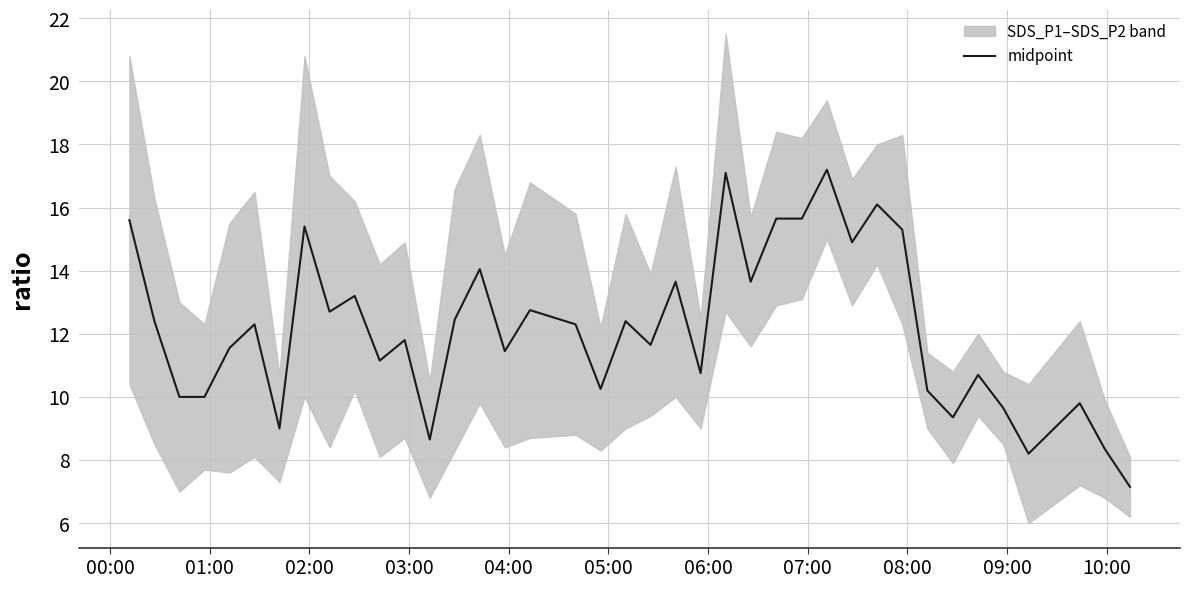

Reading right to left, transcribe all the data shown in this chart.

7.2	8.3	9.8	9.0	8.2	9.7	10.7	9.4	10.2	15.3	16.1	14.9	17.2	15.6	15.6	13.6	17.1	10.8	13.7	11.7	12.4	10.2	12.3	12.8	11.4	14.1	12.5	8.7	11.8	11.1	13.2	12.7	15.4	9.0	12.3	11.6	10.0	10.0	12.4	15.6